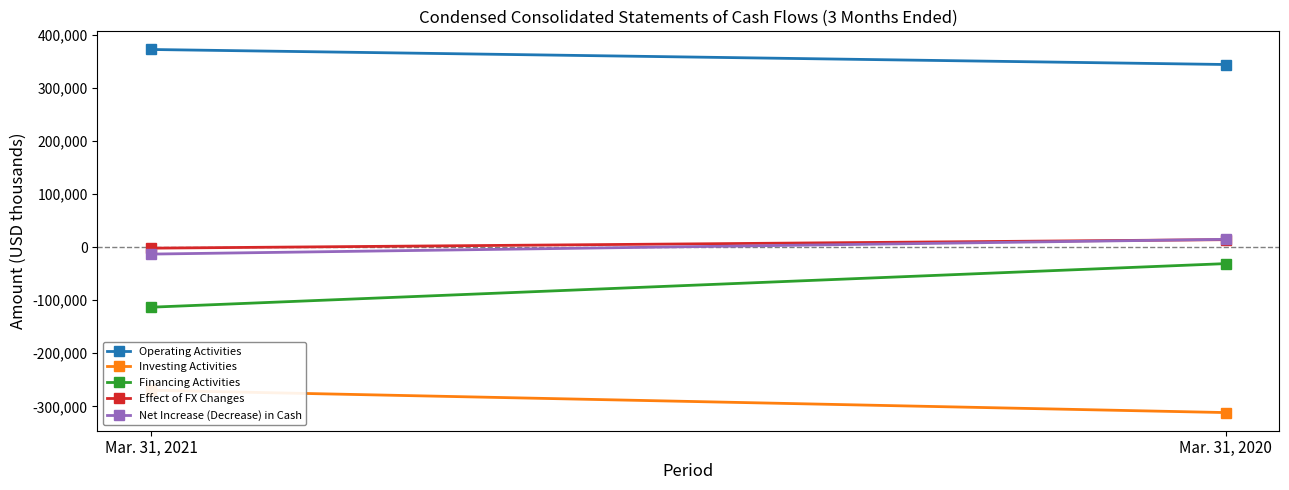

What are all the series names shown in the legend?

Operating Activities, Investing Activities, Financing Activities, Effect of FX Changes, Net Increase (Decrease) in Cash